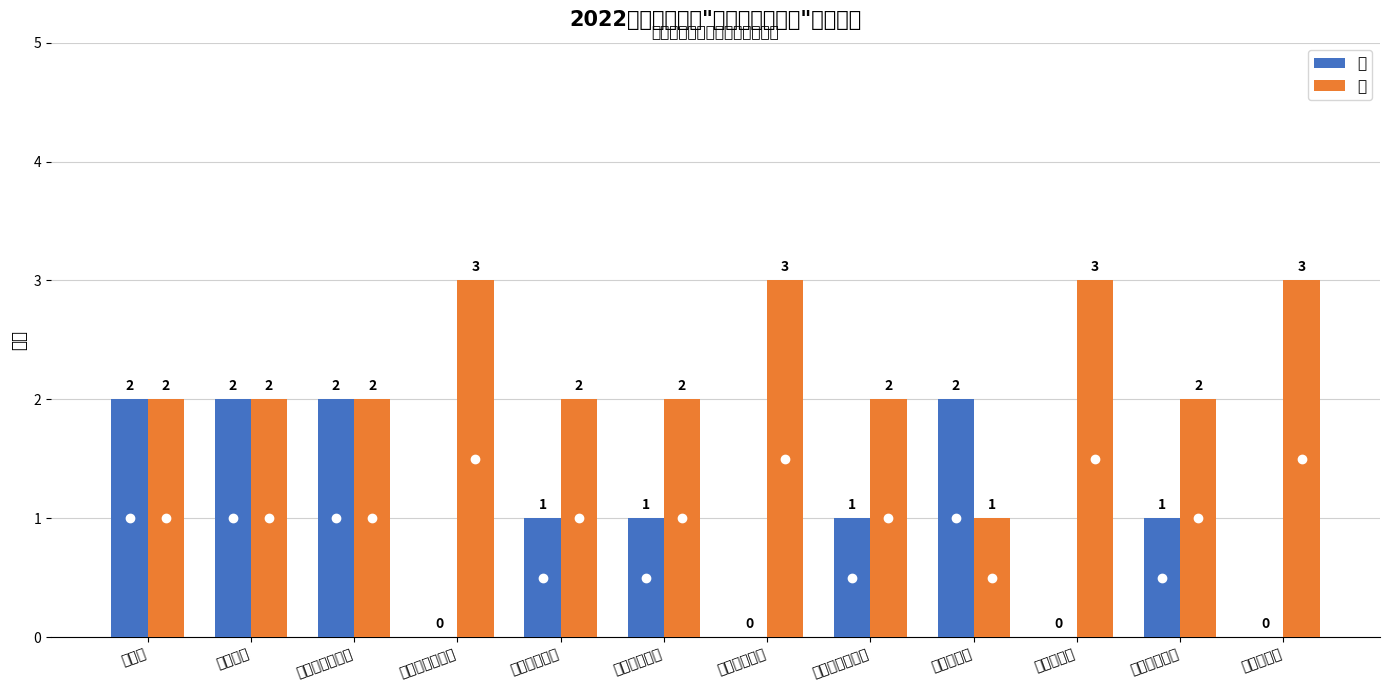

At which category is the sum across all series the highest?

黑职院